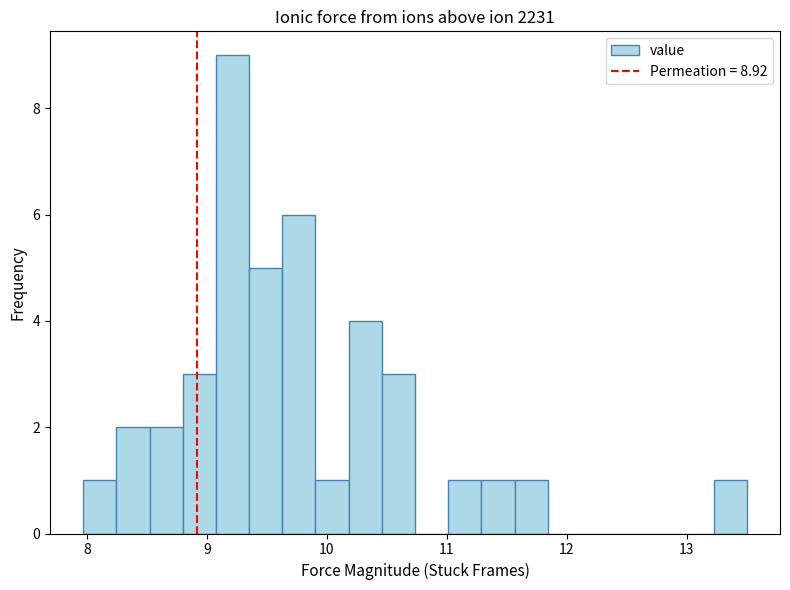

Around what value on the x-axis is the tallest bar? Give the approximate position of its centre, as read against the axis.

9.2